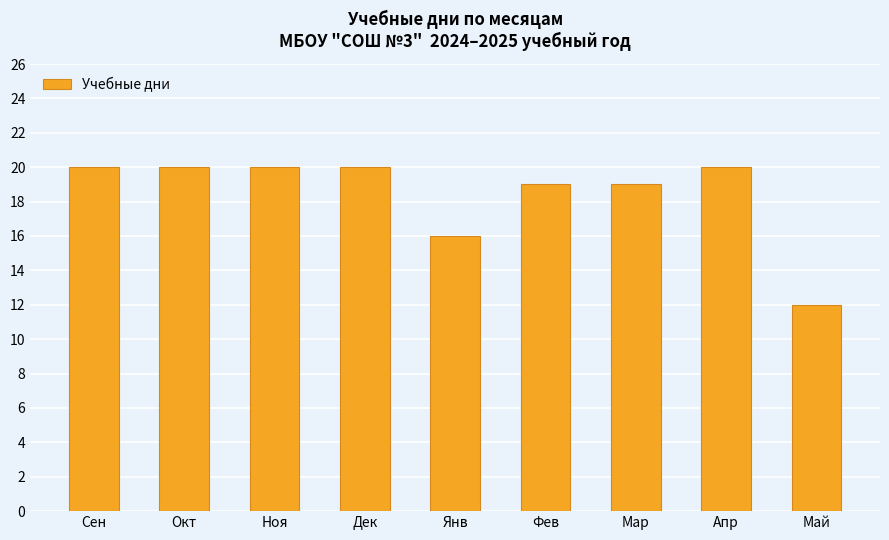

At which category does the chart reach its minimum across all series?

Май